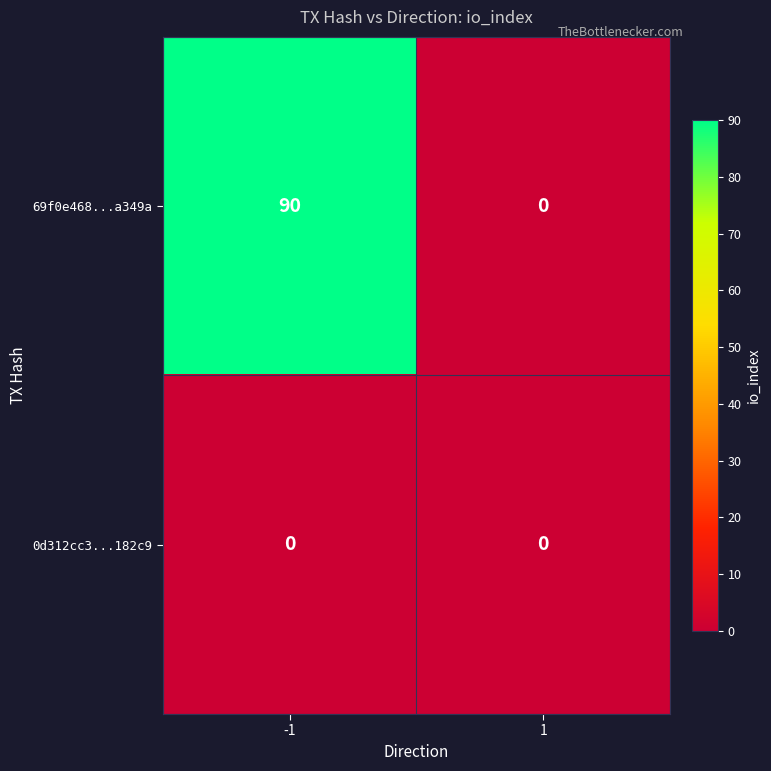

At which category is the sum across all series the highest?

-1